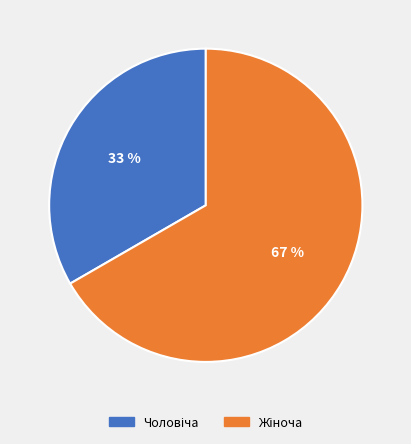

Is there any slice that represents more than half of the pie?

Yes